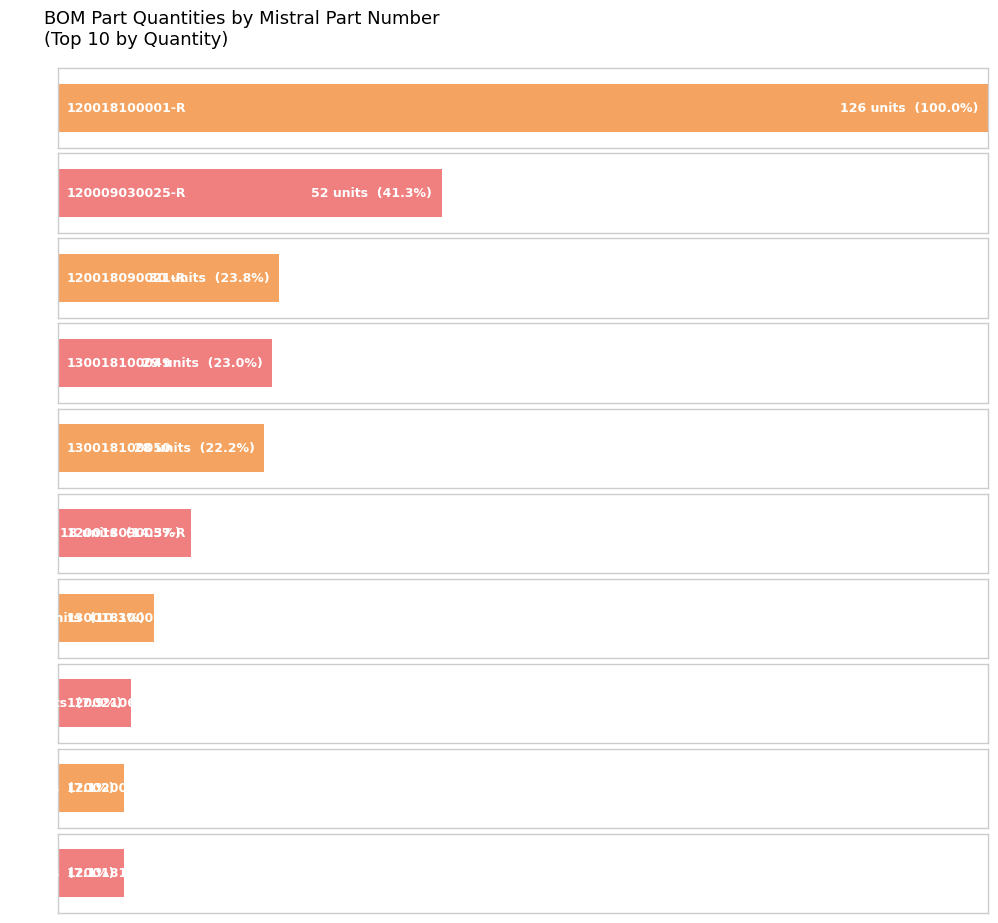

What is the greatest value displayed?

126